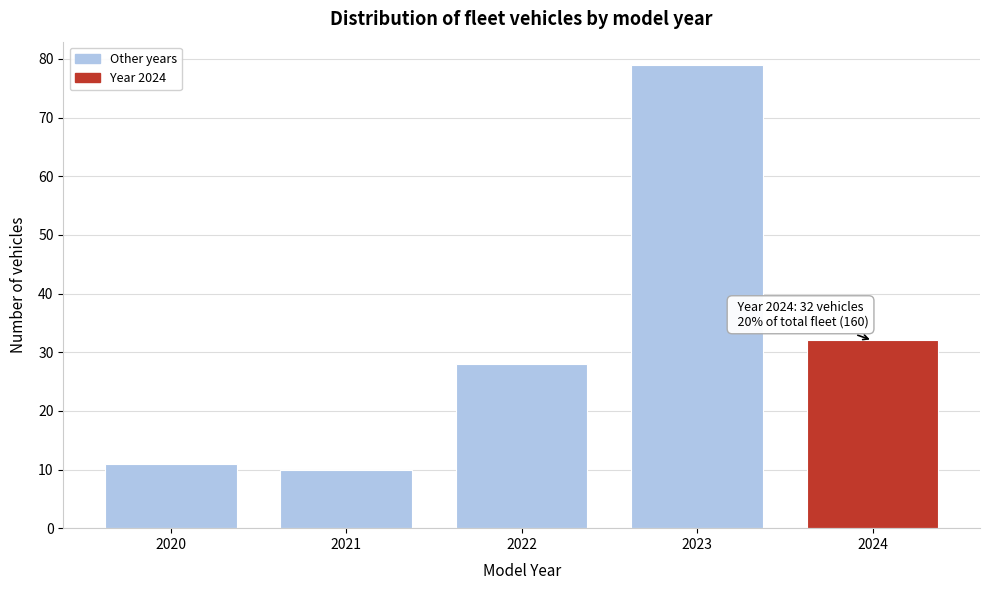

Reading left to right, list all the values displayed in this chart.

11	10	28	79	32